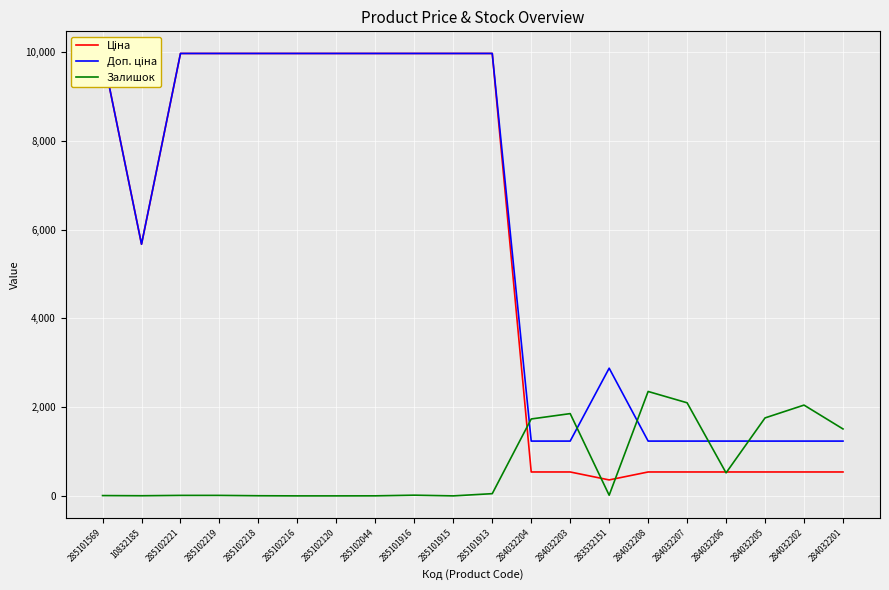

How many intersections are there between Залишок and Ціна?

5